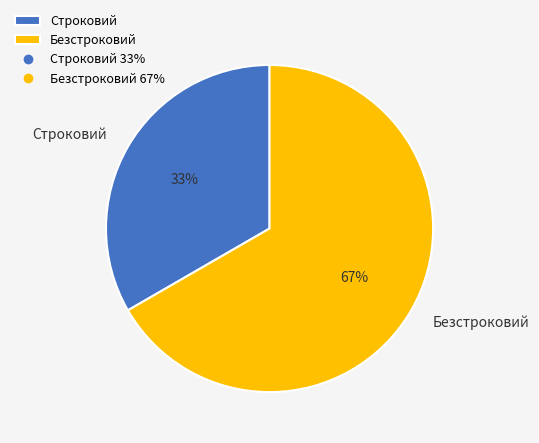

Is Безстроковий the majority of the pie?

Yes